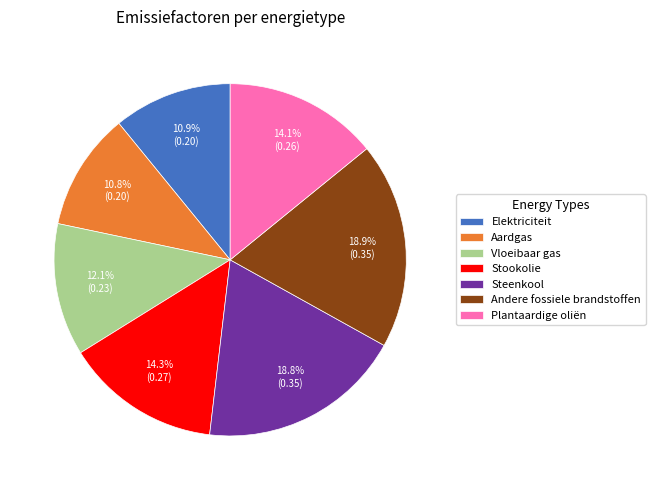

Is there a majority slice in this chart?

No